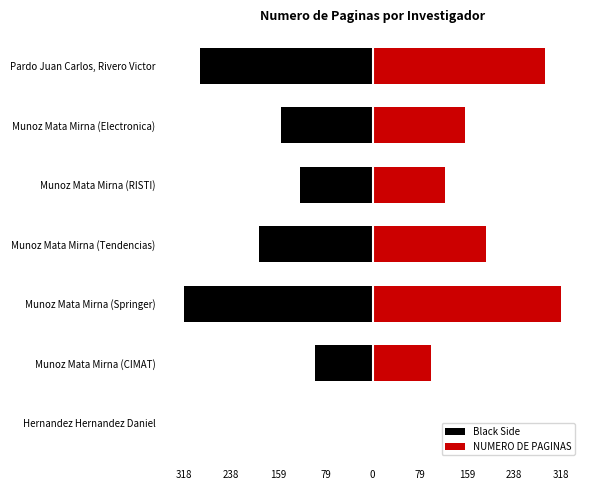

List the series in order of their overall mean, lowest first.

Black Side, NUMERO DE PAGINAS